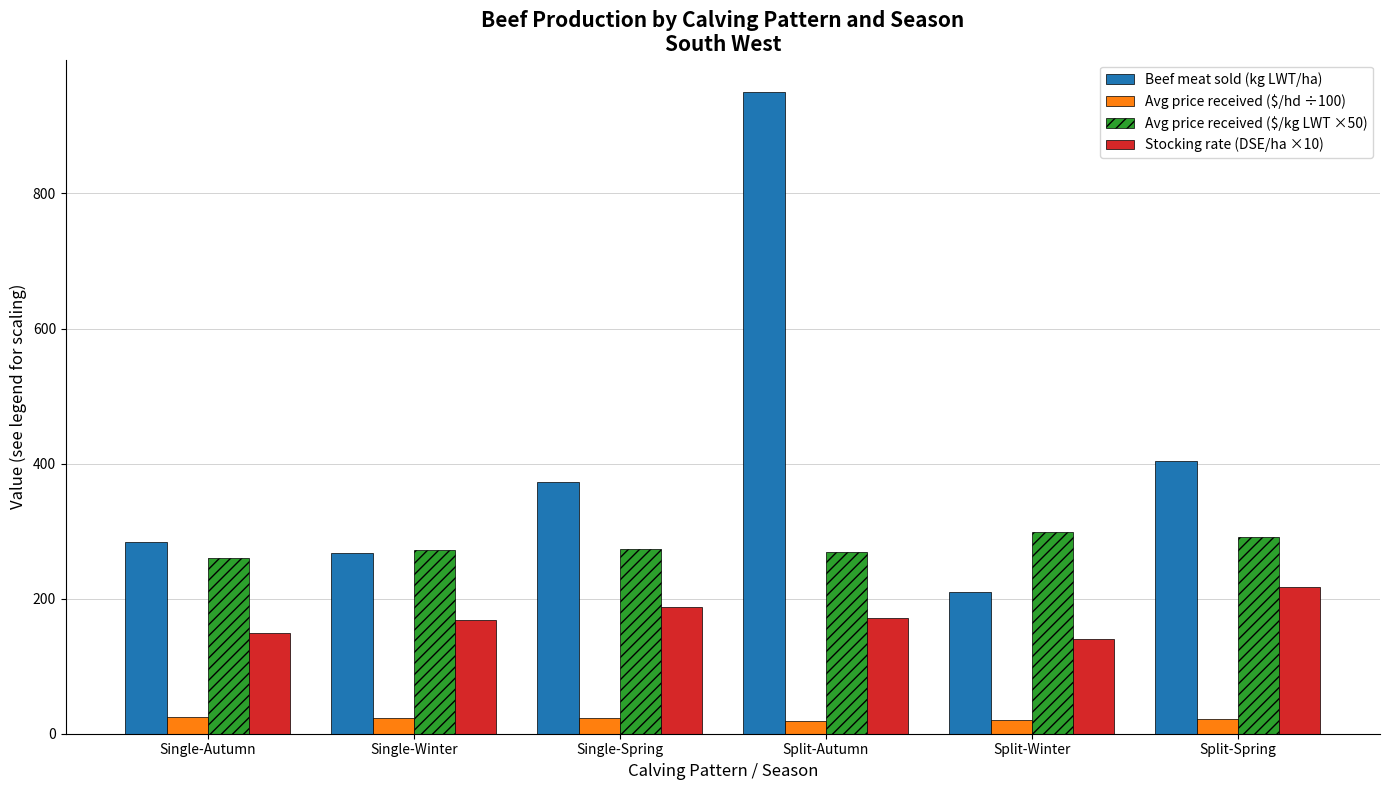

The Avg price received ($/kg LWT ×50) series shows 272.9 at Single-Spring. True or false?

True